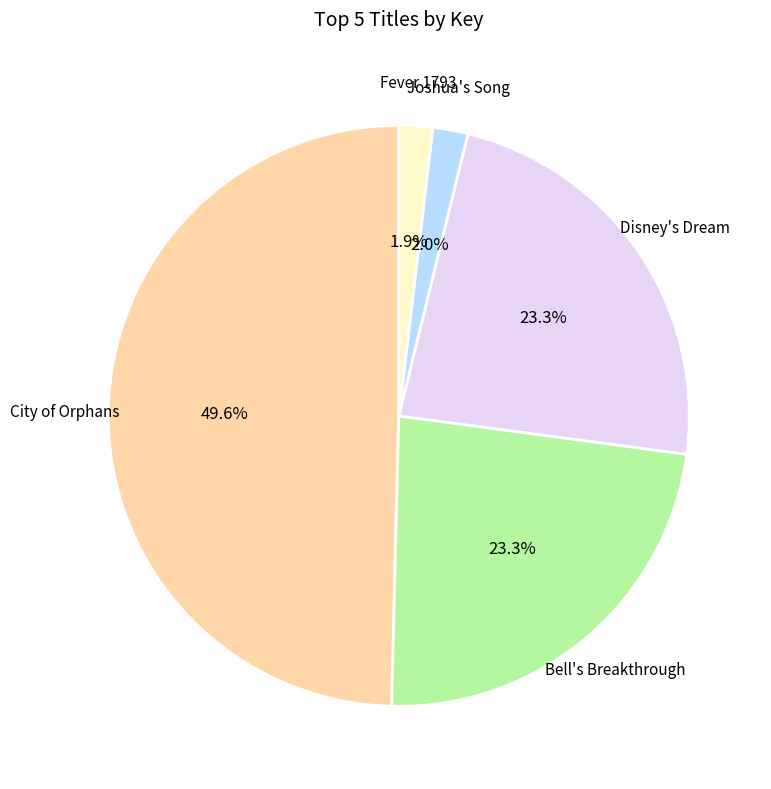

Is there a majority slice in this chart?

No